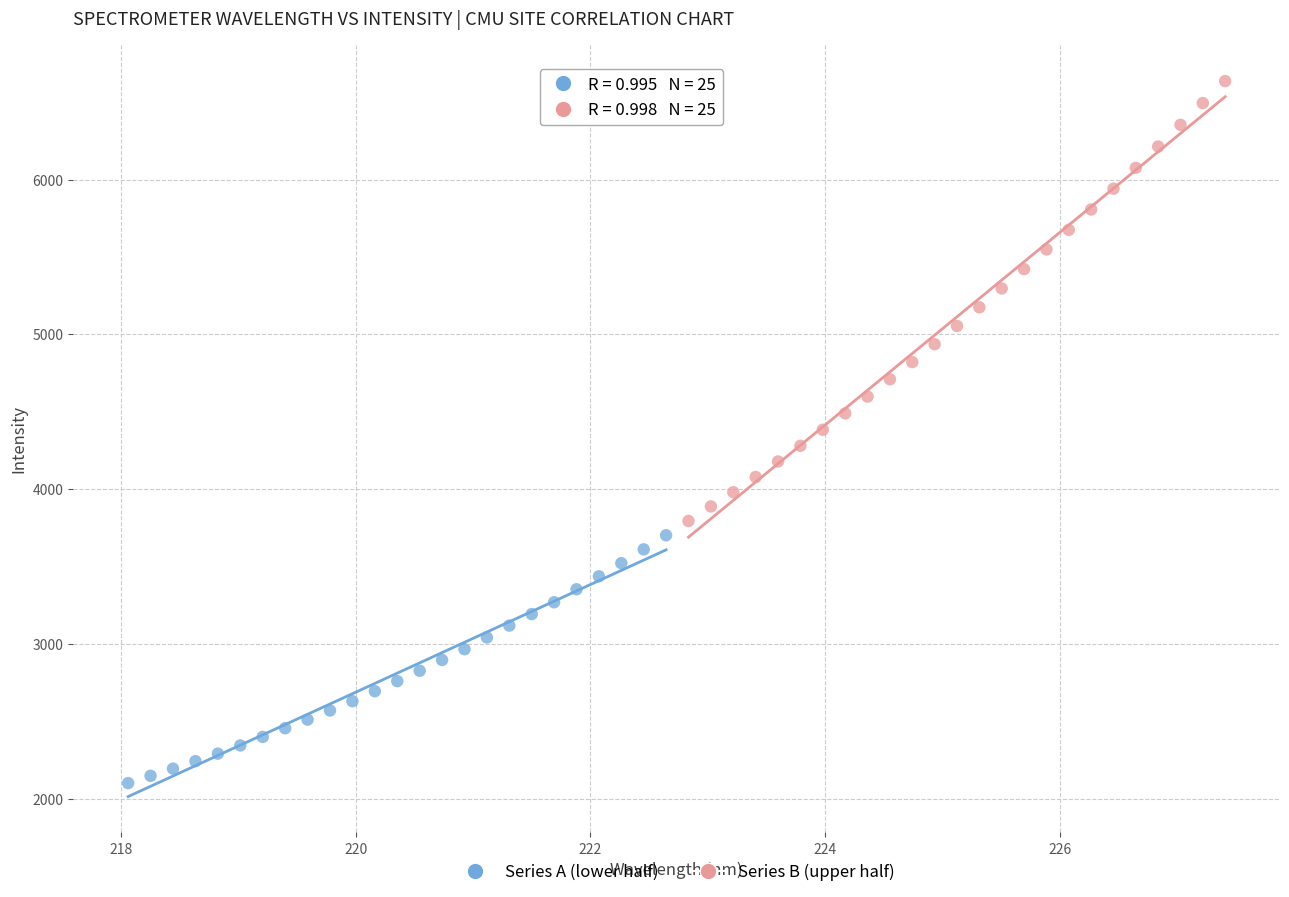

What are all the series names shown in the legend?

Series A (lower half), Series B (upper half)